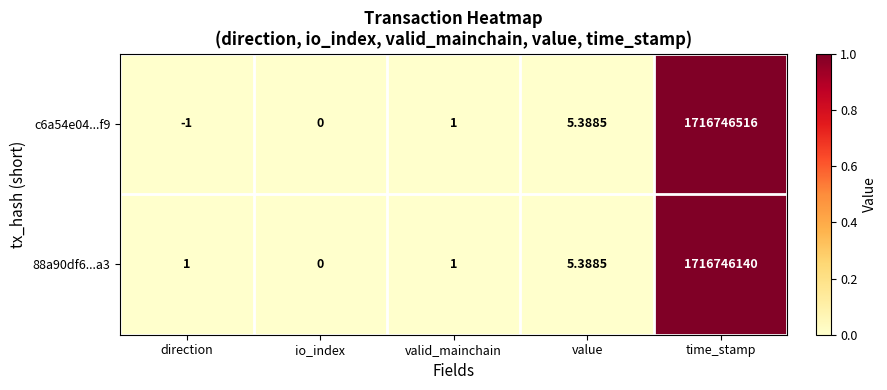

Where is c6a54e04...f9 nearest to the value 858373257?

value